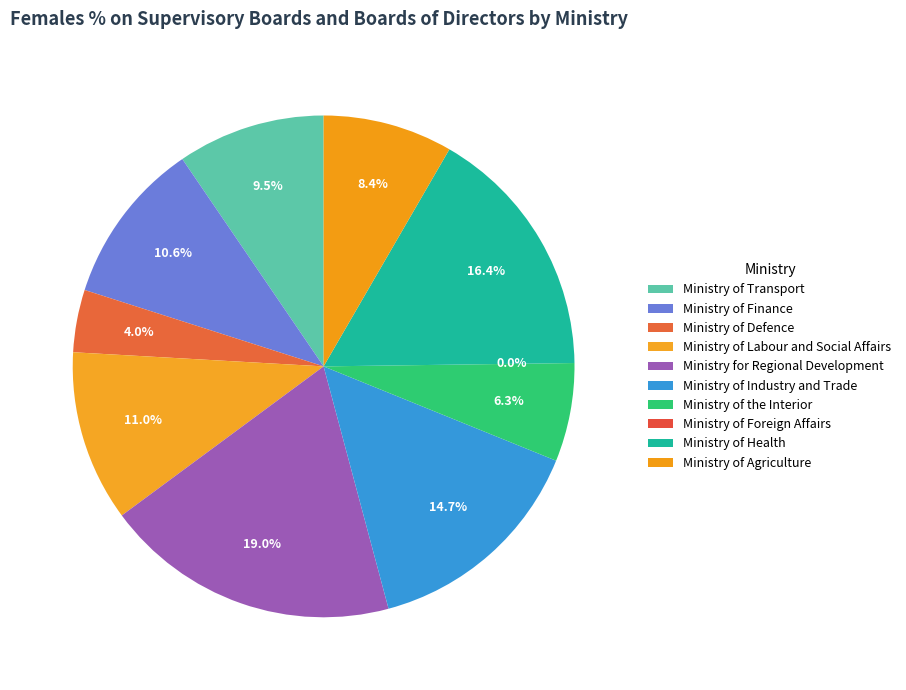

What percentage do Ministry of Defence and Ministry of Agriculture together represent?

12.4%